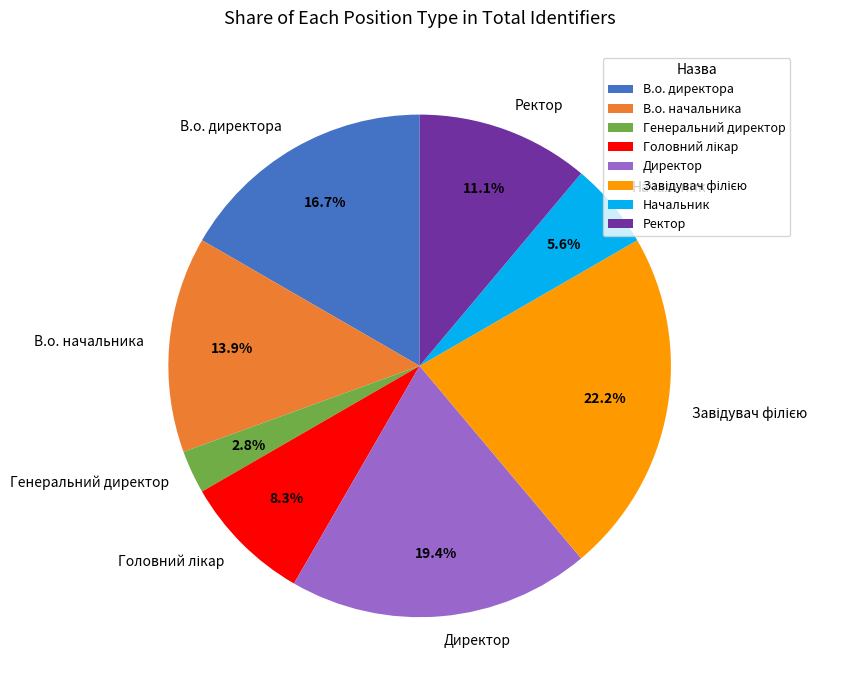

Which category has the smallest portion of the pie?

Генеральний директор